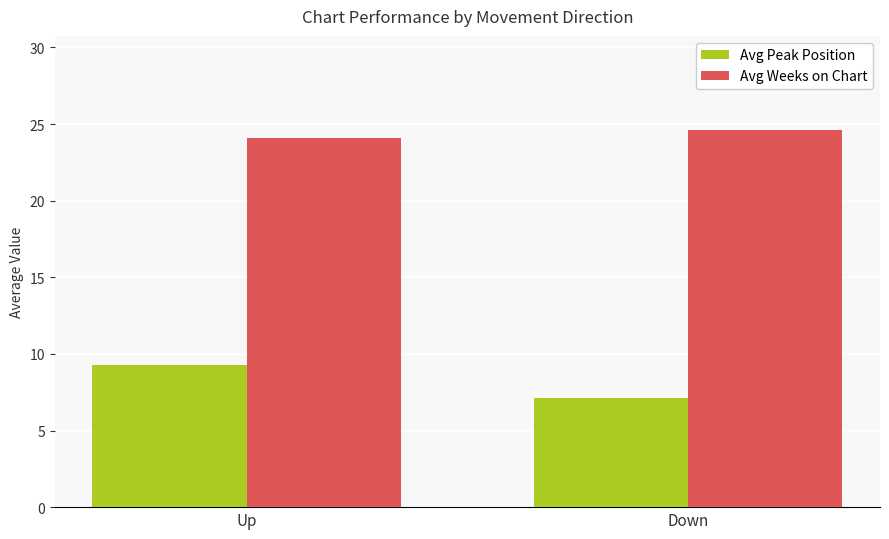

Between Up and Down, which series saw the biggest shift?

Avg Peak Position